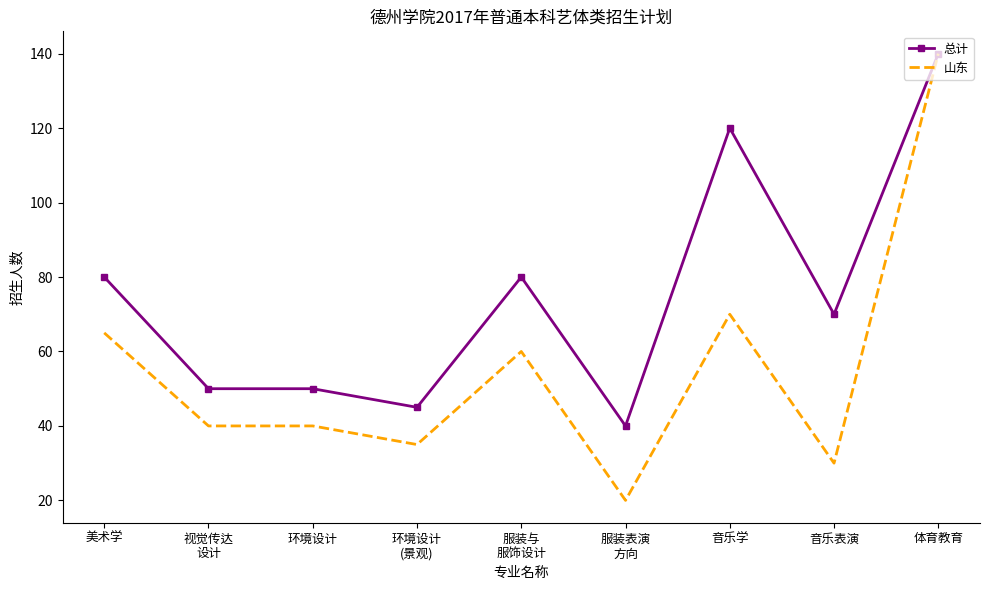

Rank the series at 音乐表演 from lowest to highest value.

山东, 总计